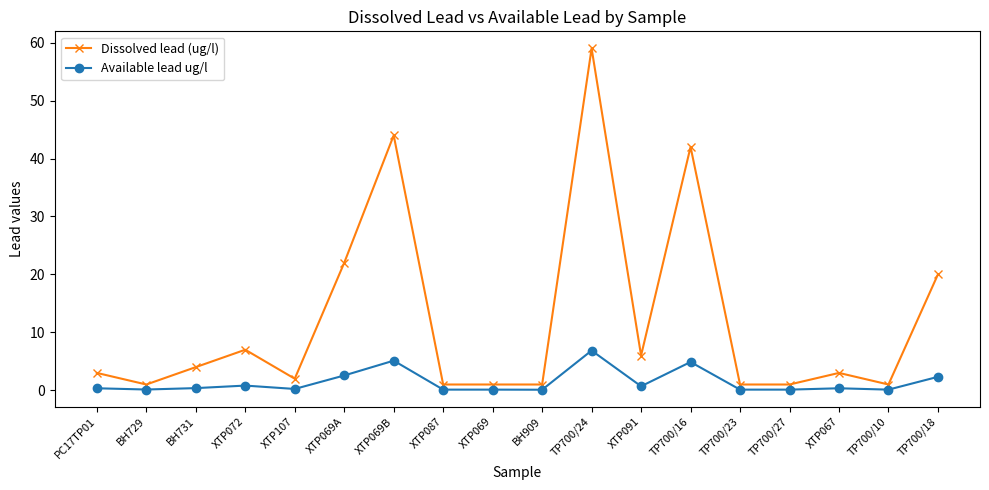

True or false: Dissolved lead (ug/l) and Available lead ug/l cross at least once.

False